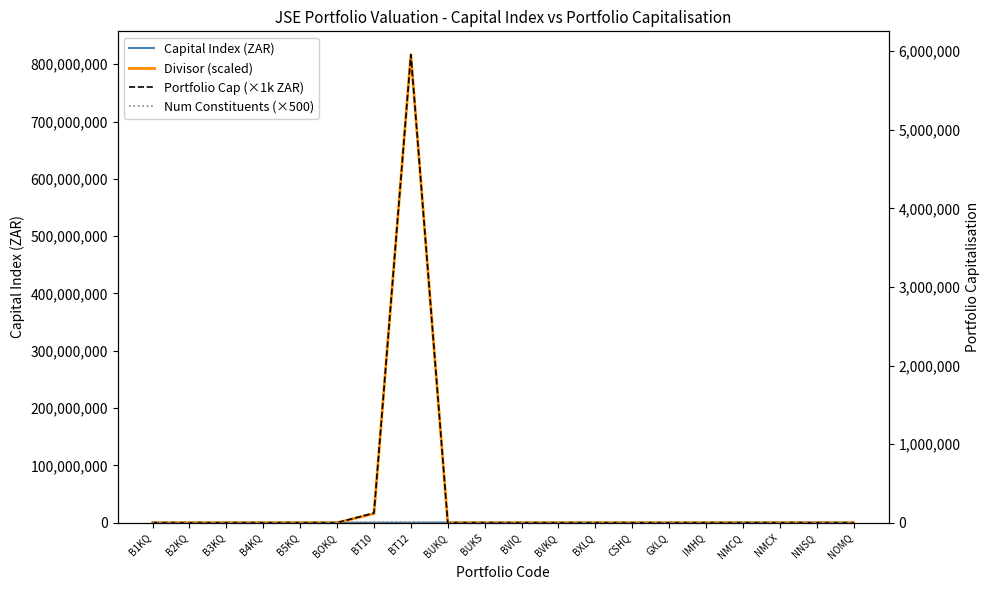

True or false: Divisor (scaled) and Portfolio Cap (×1k ZAR) cross at least once.

False